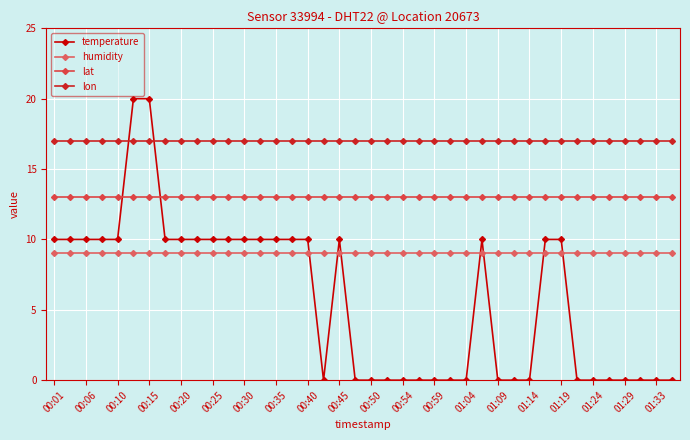

Which series has the widest spread of values?

temperature